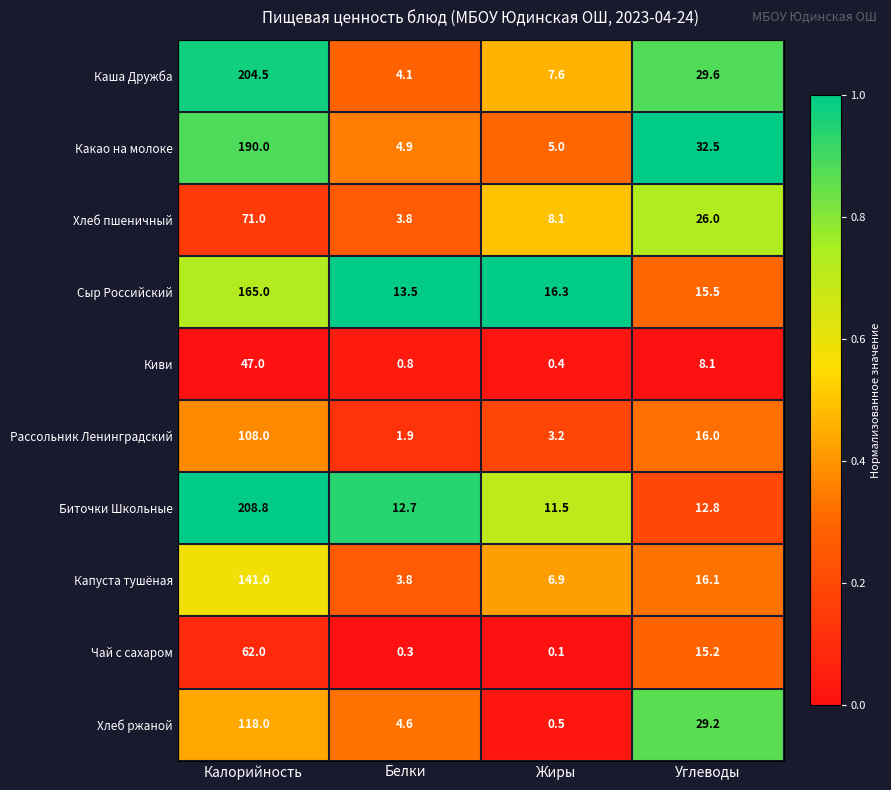

Which series changed the most between Калорийность and Углеводы?

Биточки Школьные